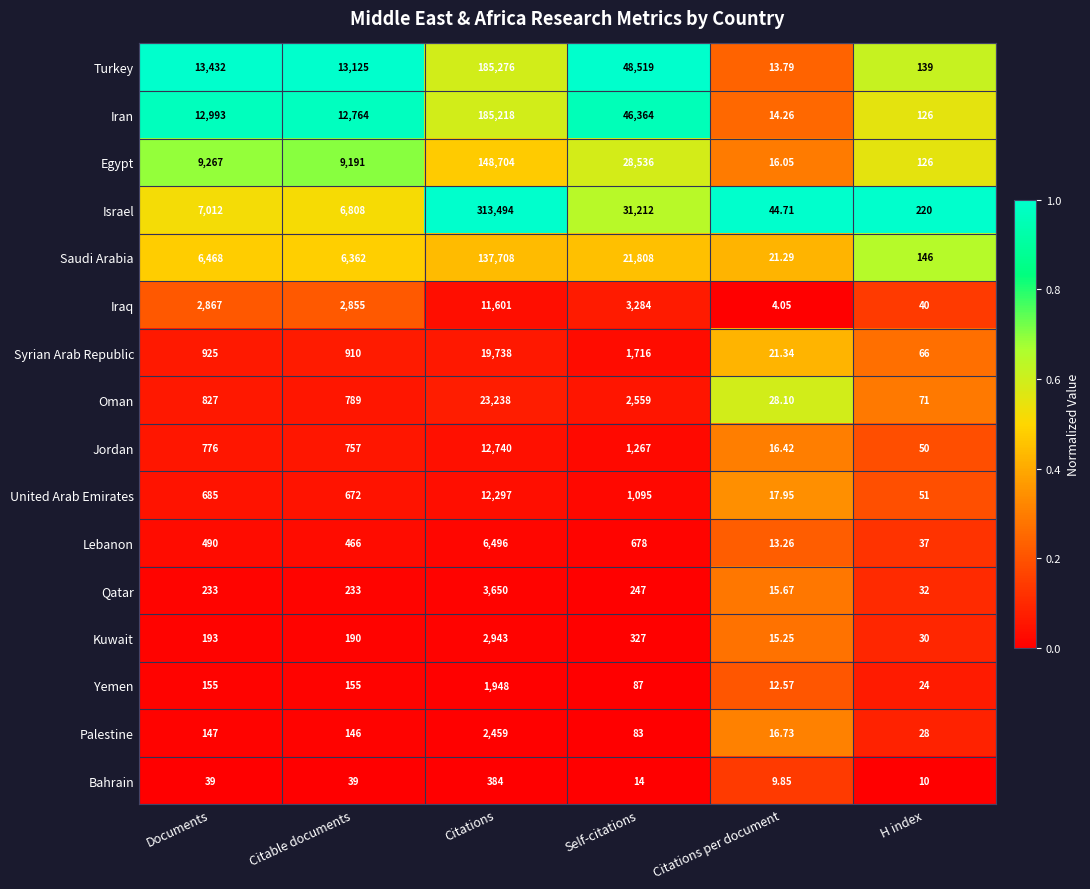

Which category has the lowest value across all series?

Citations per document